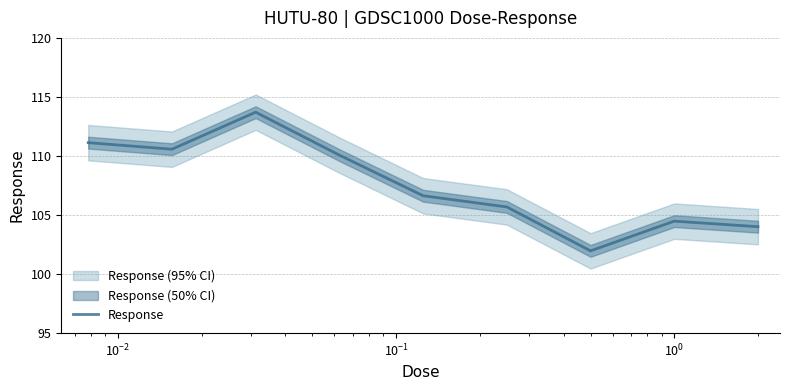

What is the minimum value for Response?

102.0